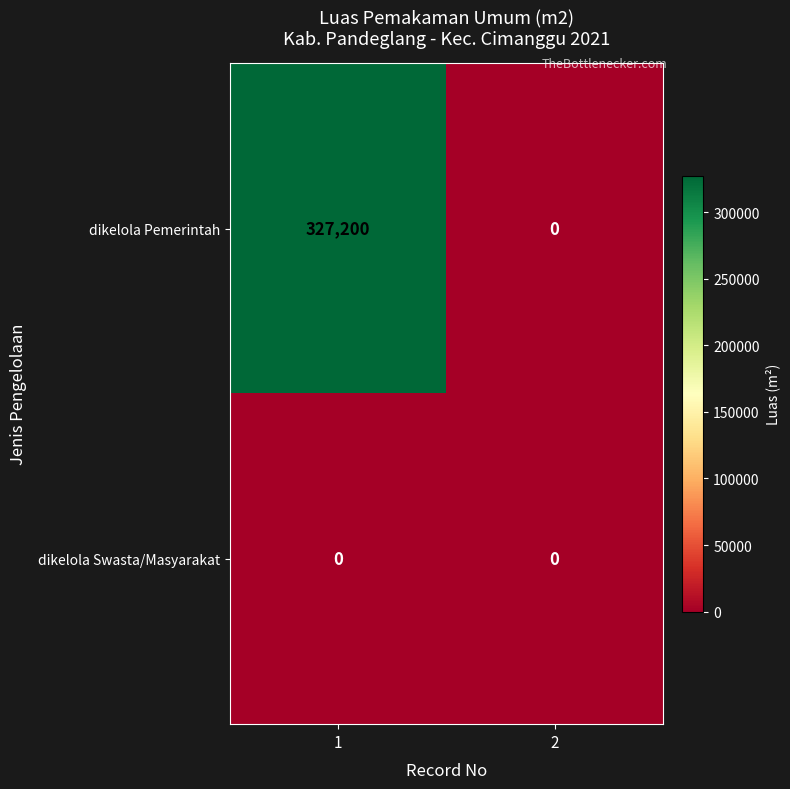

List the series in order of their peak value, lowest first.

dikelola Swasta/Masyarakat, dikelola Pemerintah